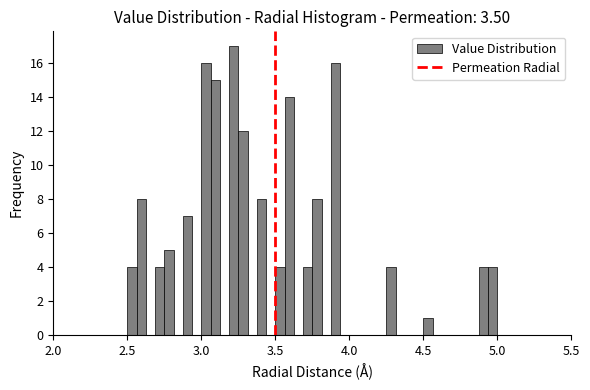

Around what value on the x-axis is the tallest bar? Give the approximate position of its centre, as read against the axis.

3.20